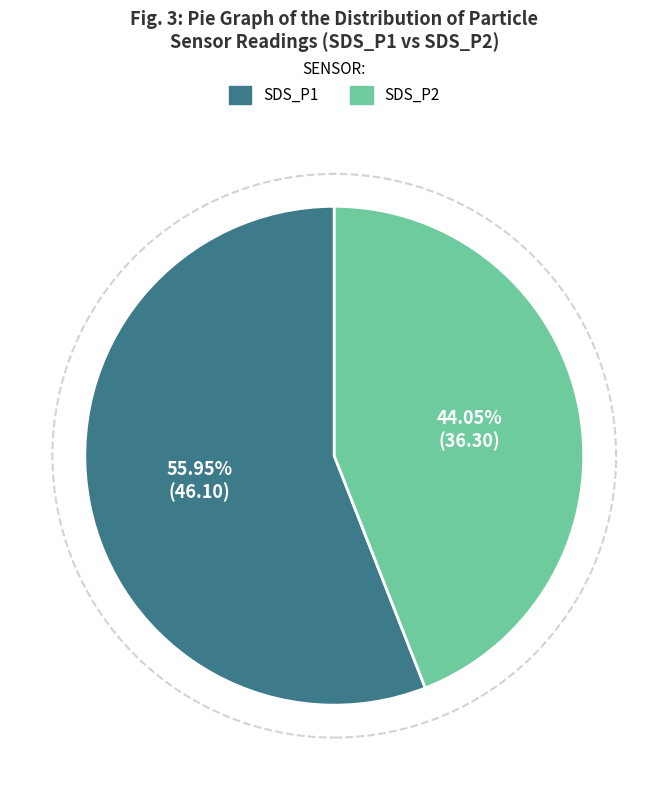

Is the sum of SDS_P2 and SDS_P1 greater than half?

Yes